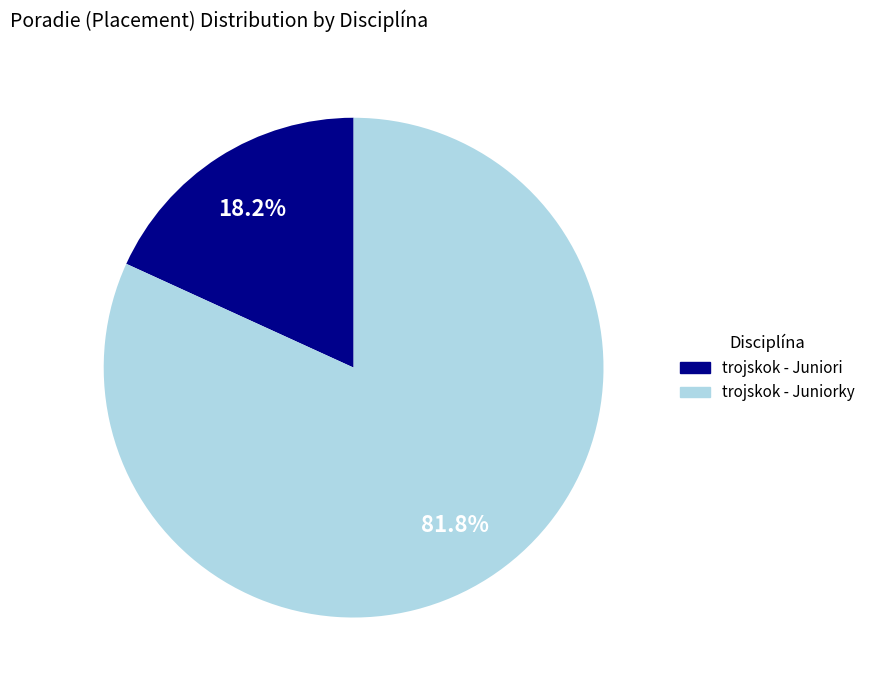

Is there a majority slice in this chart?

Yes